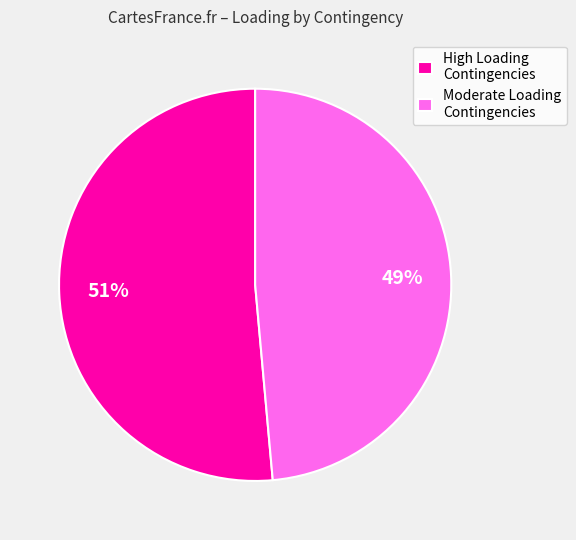

Is there a majority slice in this chart?

Yes